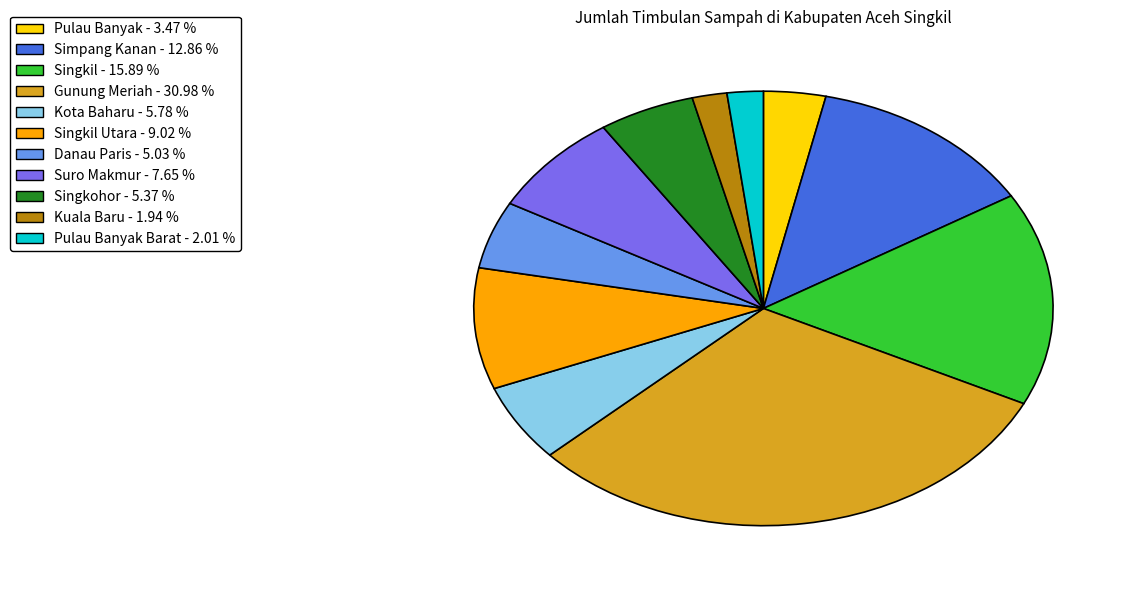

Is there a majority slice in this chart?

No